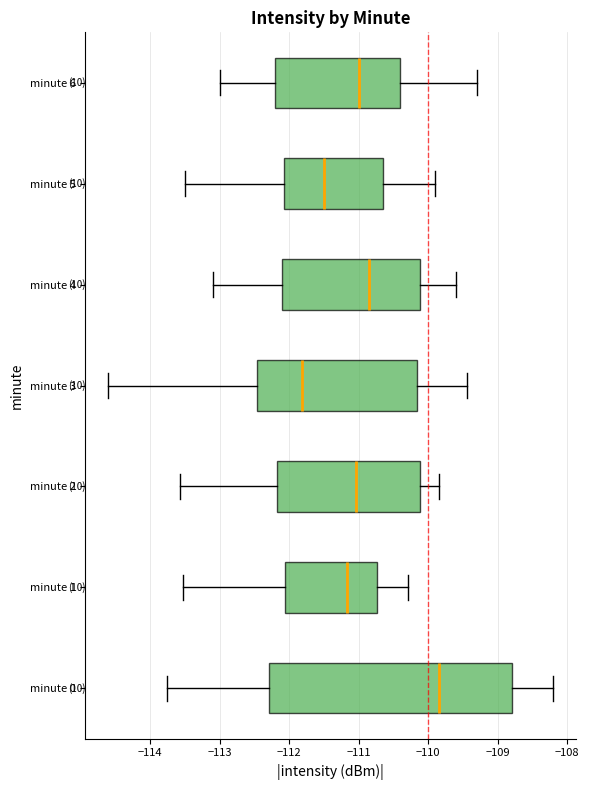

Which box is the widest, from its left edge to its right edge?

minute 0